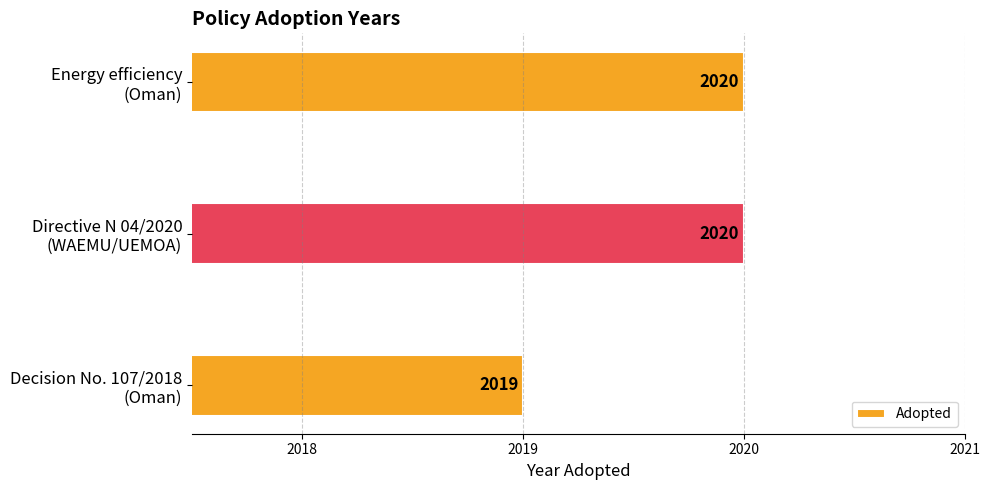

What is the average value?

2020